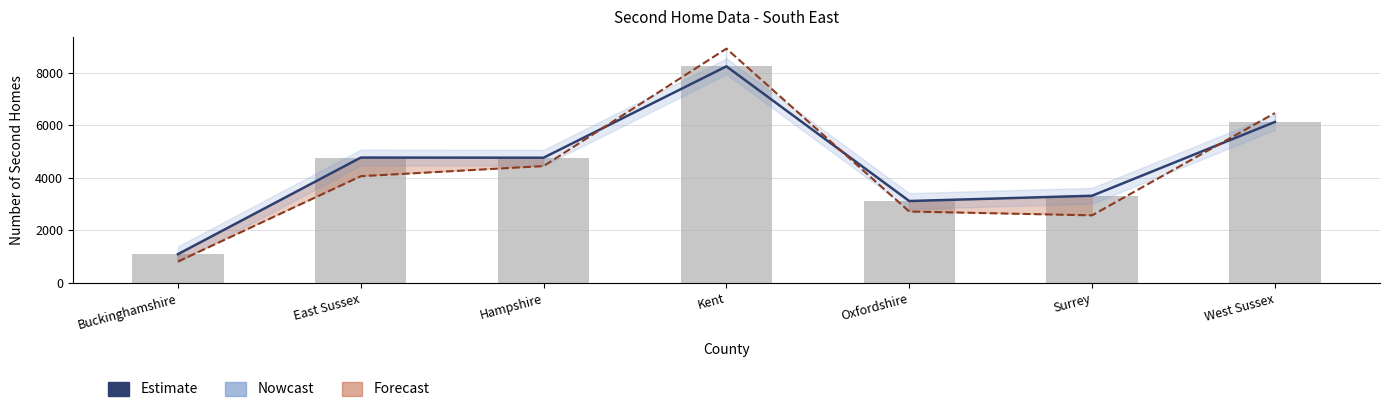

Approximately how many times larger is the value at West Sussex compared to Surrey?

1.8